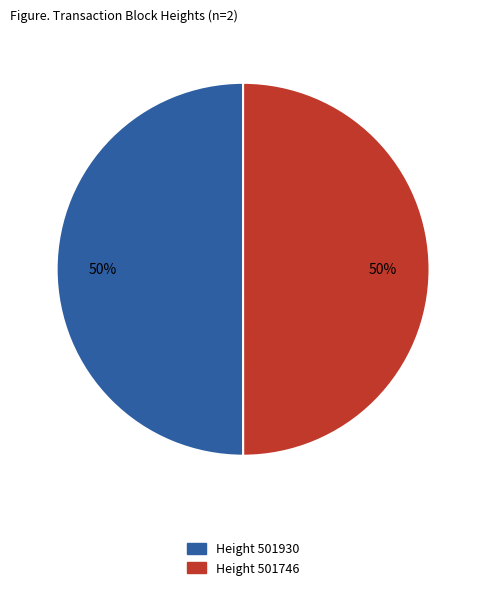

To the nearest percent, what is the average slice percentage?

50%